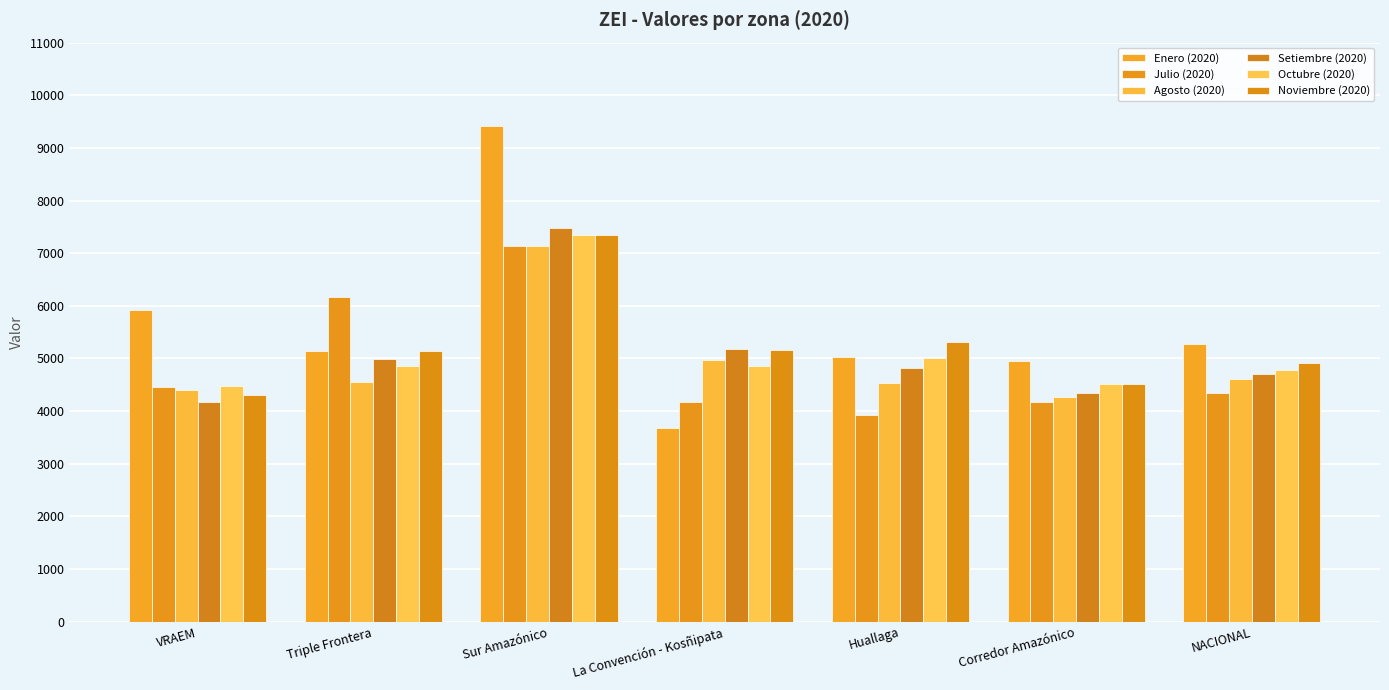

How many series are shown in this chart?

6